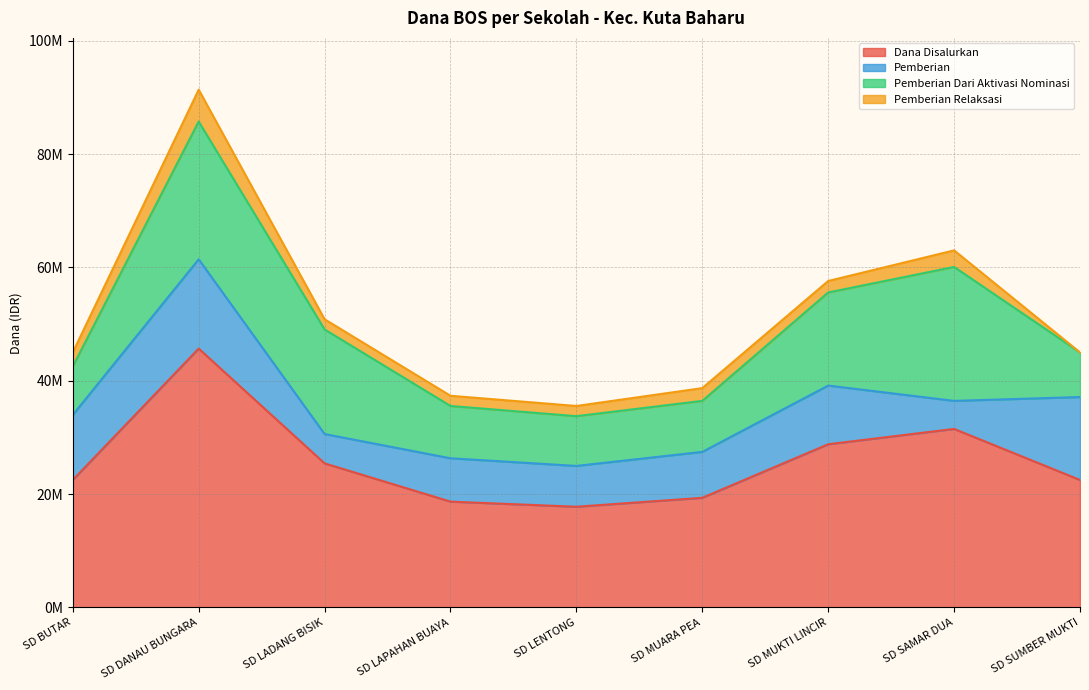

What is the label of the 3rd point from the right?

SD MUKTI LINCIR